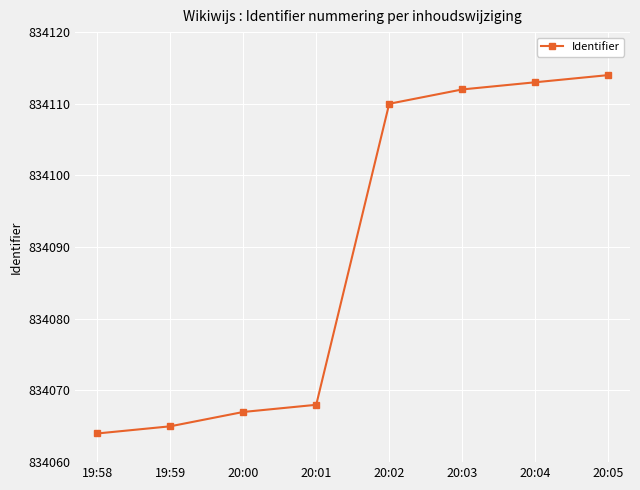

Between 20:02 and 20:01, which is larger?

20:02